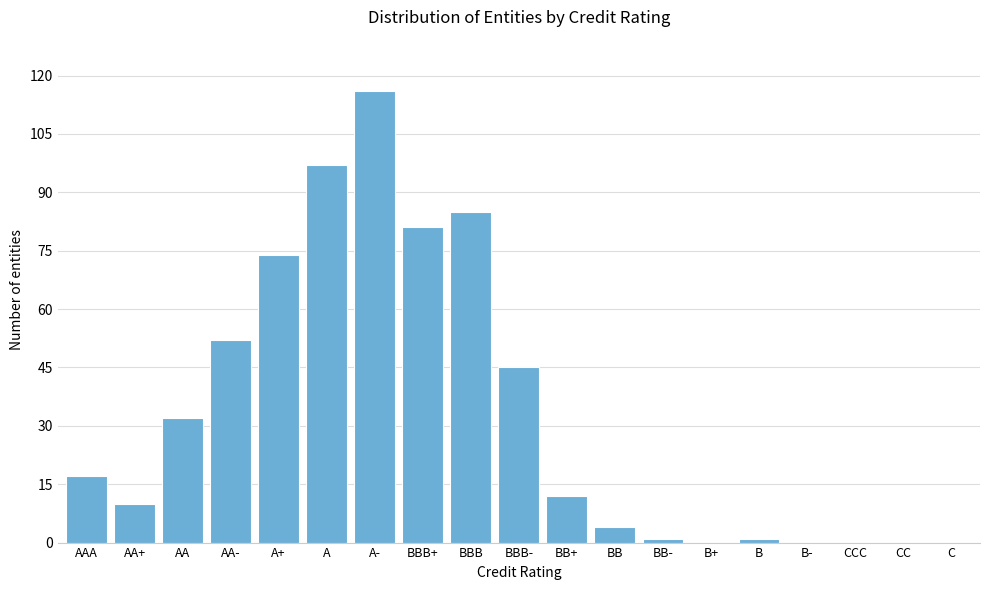

Reading left to right, extract all data points from this chart.

AAA=17	AA+=10	AA=32	AA-=52	A+=74	A=97	A-=116	BBB+=81	BBB=85	BBB-=45	BB+=12	BB=4	BB-=1	B+=0	B=1	B-=0	CCC=0	CC=0	C=0